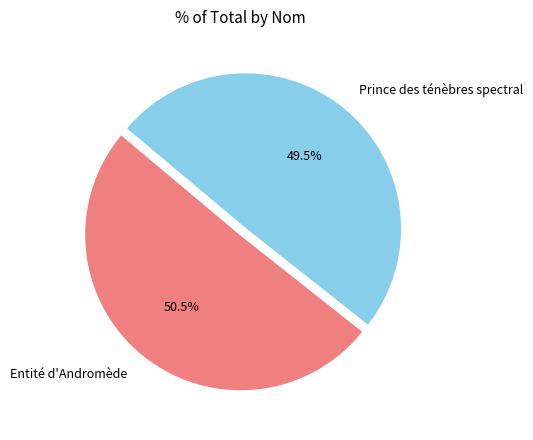

Approximately how many times larger is the value at Entité d'Andromède compared to Prince des ténèbres spectral?

1.0